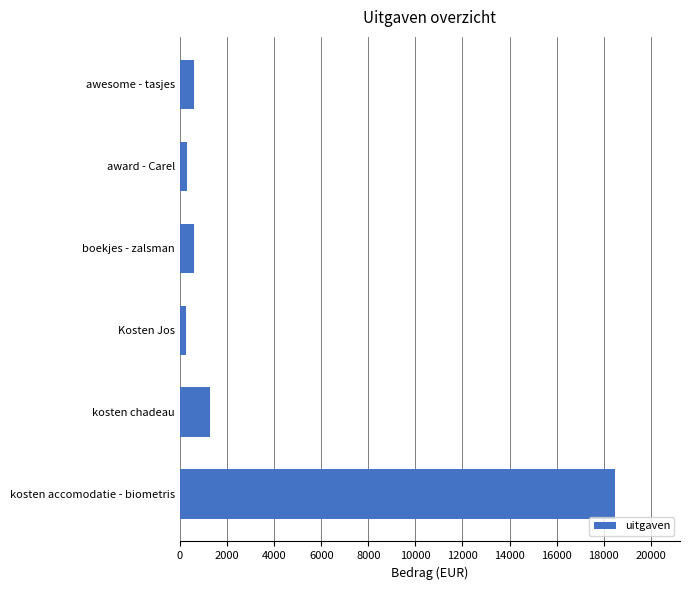

The chart shows a value of 579.6 at boekjes - zalsman. True or false?

True